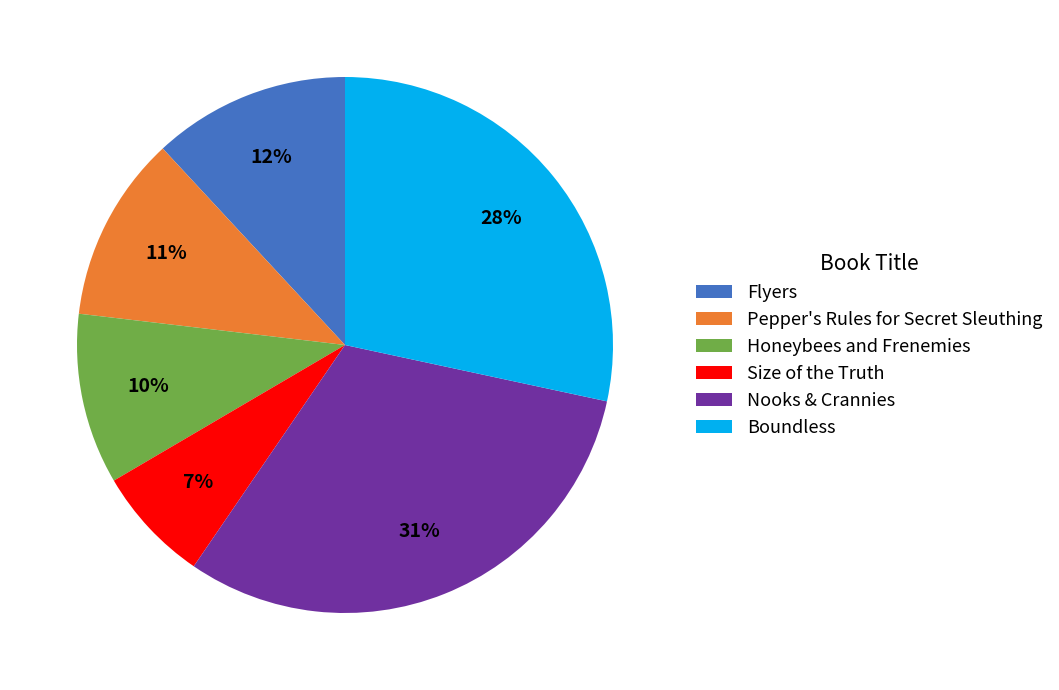

What is the ratio of the value at Boundless to the value at Nooks & Crannies?

0.9